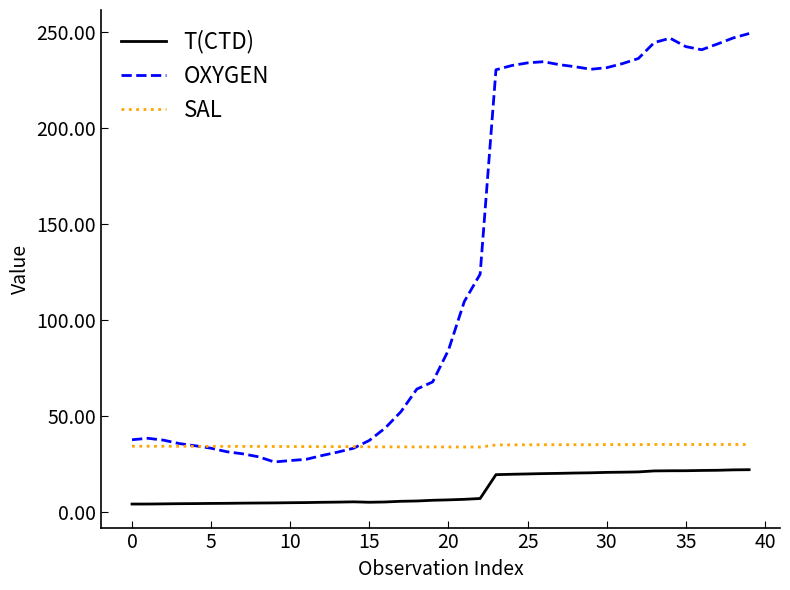

True or false: T(CTD) and OXYGEN cross at least once.

False